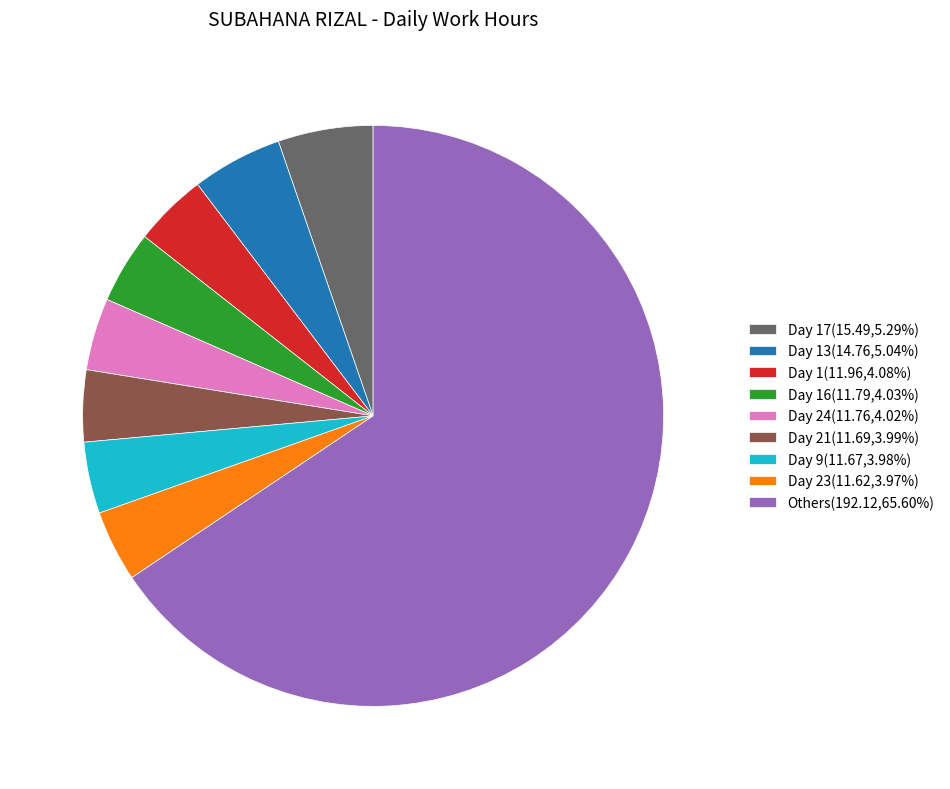

Approximately how many times larger is the value at Day 9(11.67,3.98%) compared to Day 17(15.49,5.29%)?

0.8